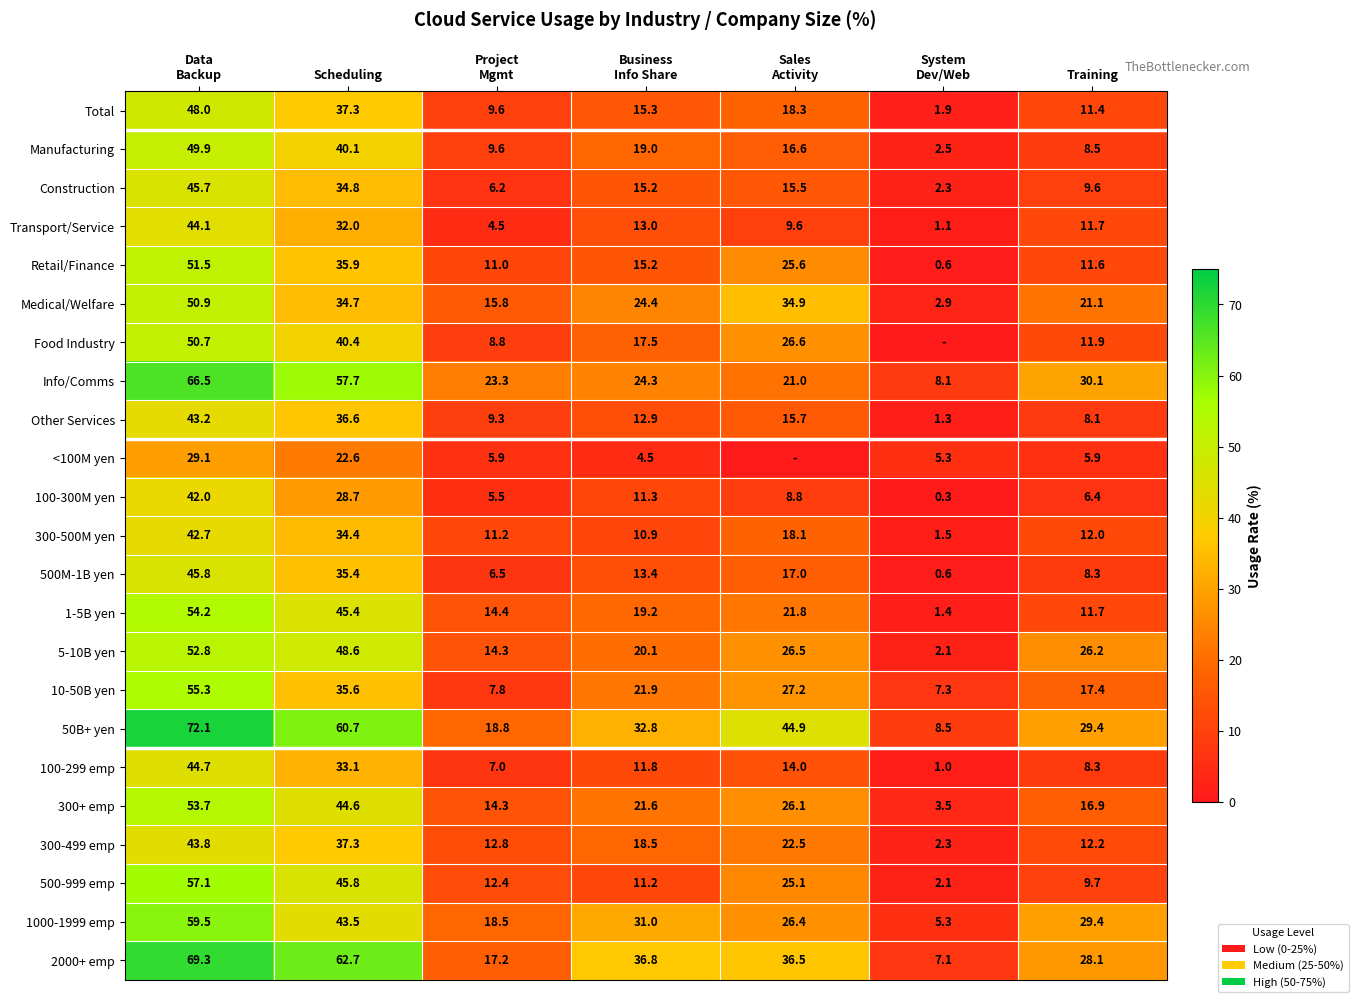

What is the difference between the highest and lowest values at Data
Backup?

43.0